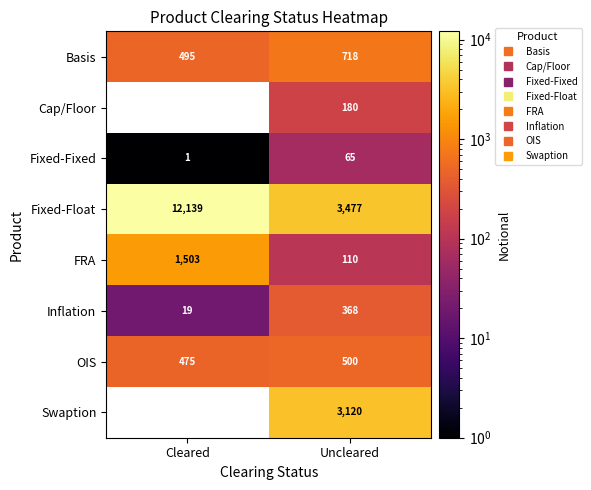

List the series in order of their peak value, lowest first.

Fixed-Fixed, Cap/Floor, Inflation, OIS, Basis, FRA, Swaption, Fixed-Float